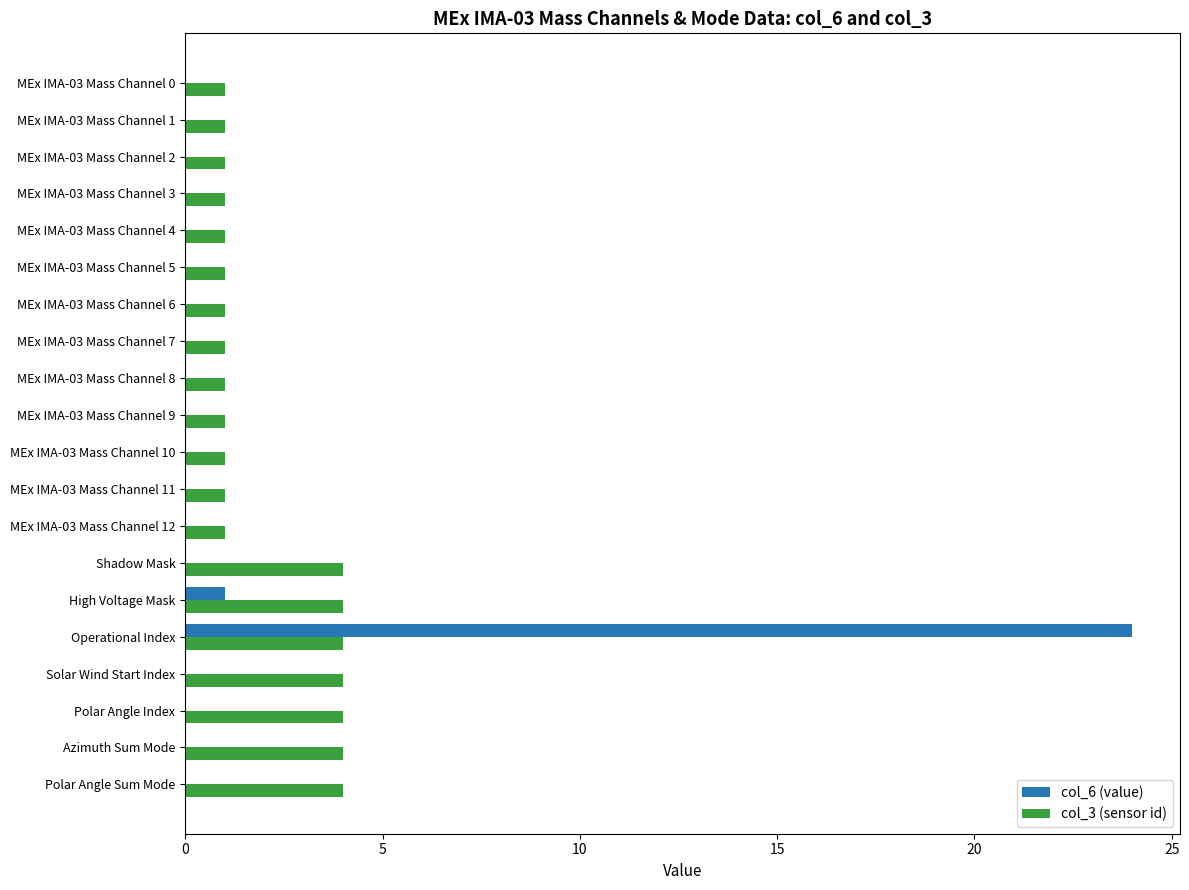

Which series changed the most between Operational Index and Polar Angle Index?

col_6 (value)